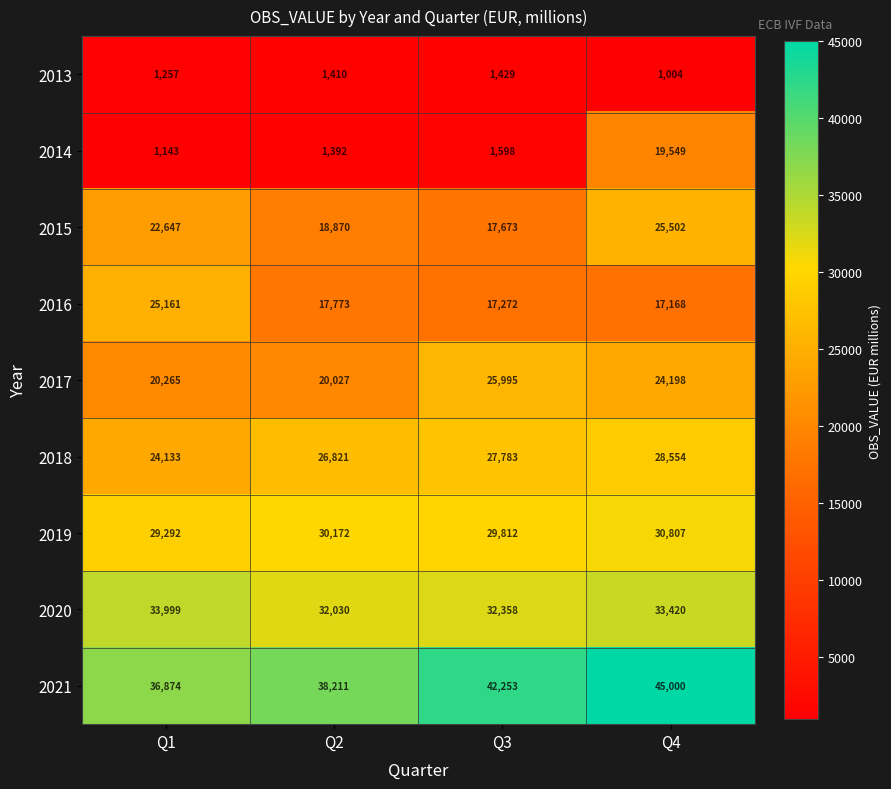

Which series changed the most between Q3 and Q4?

2014